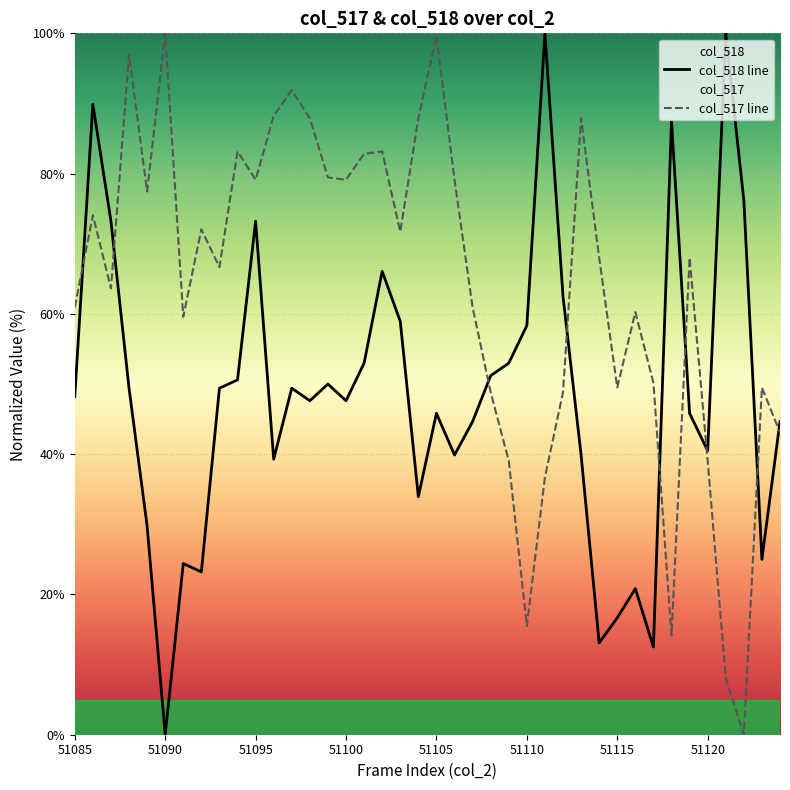

How many data points does each series have?

40